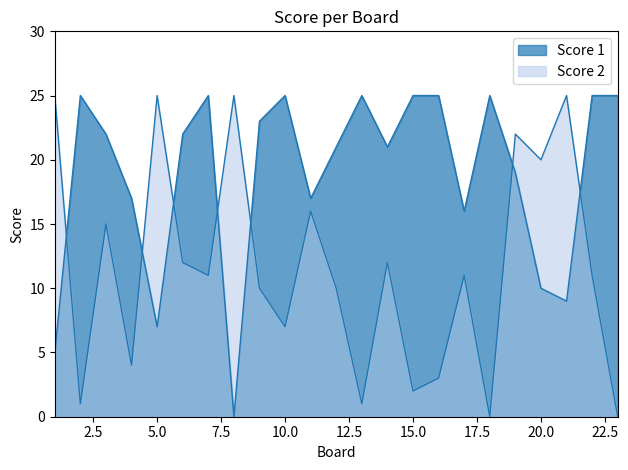

Which series has the widest spread of values?

Score 1